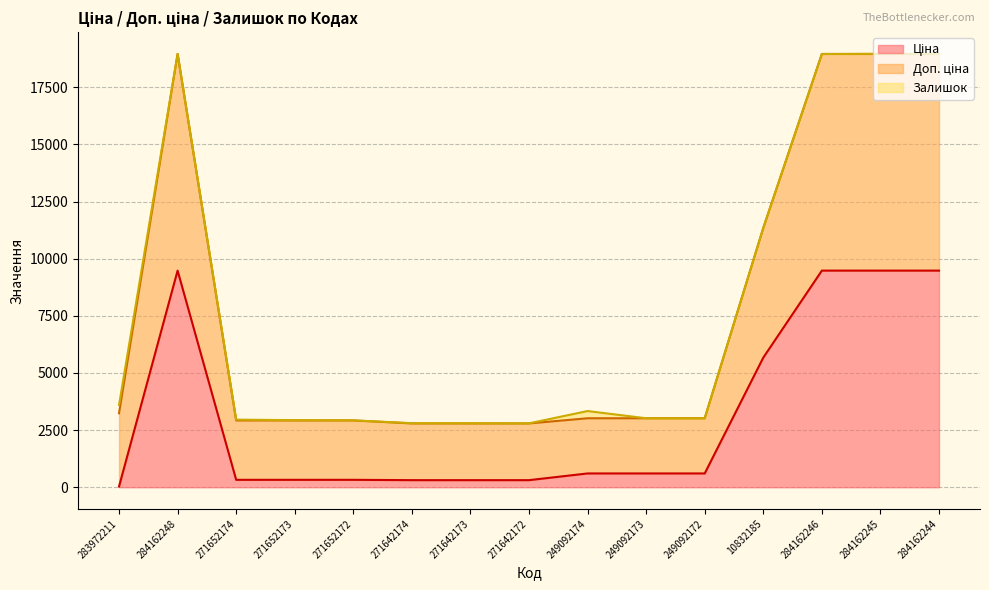

Which has a higher value, 284162245 or 249092173?

284162245